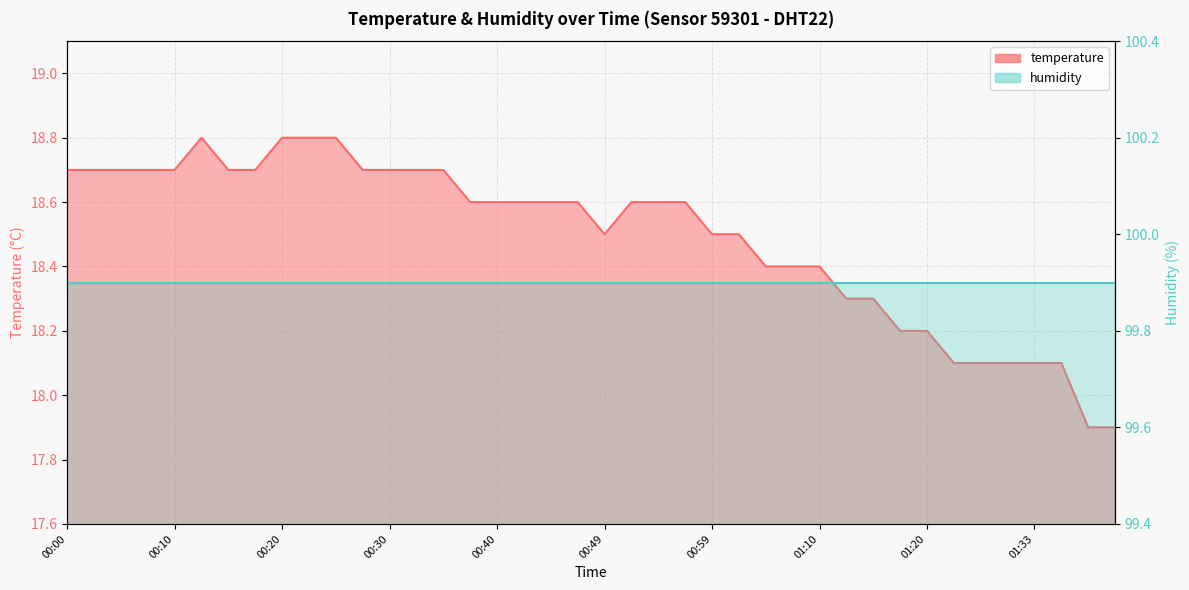

Count the number of values greater than 18.

38